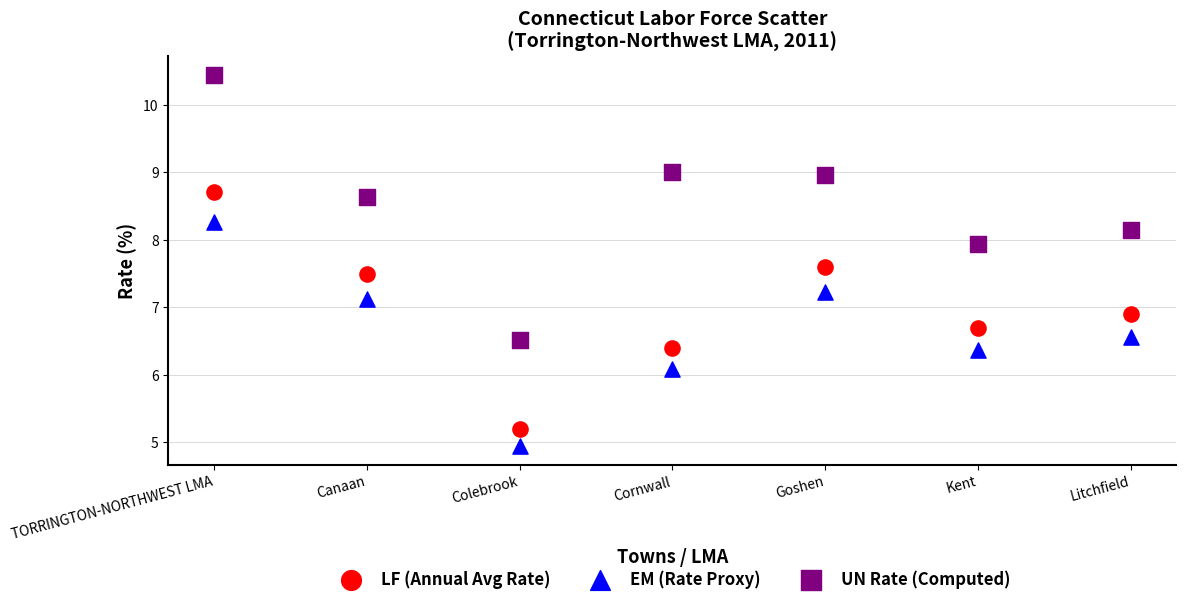

In the UN Rate (Computed) series, what Y value is closest to 8?

7.9